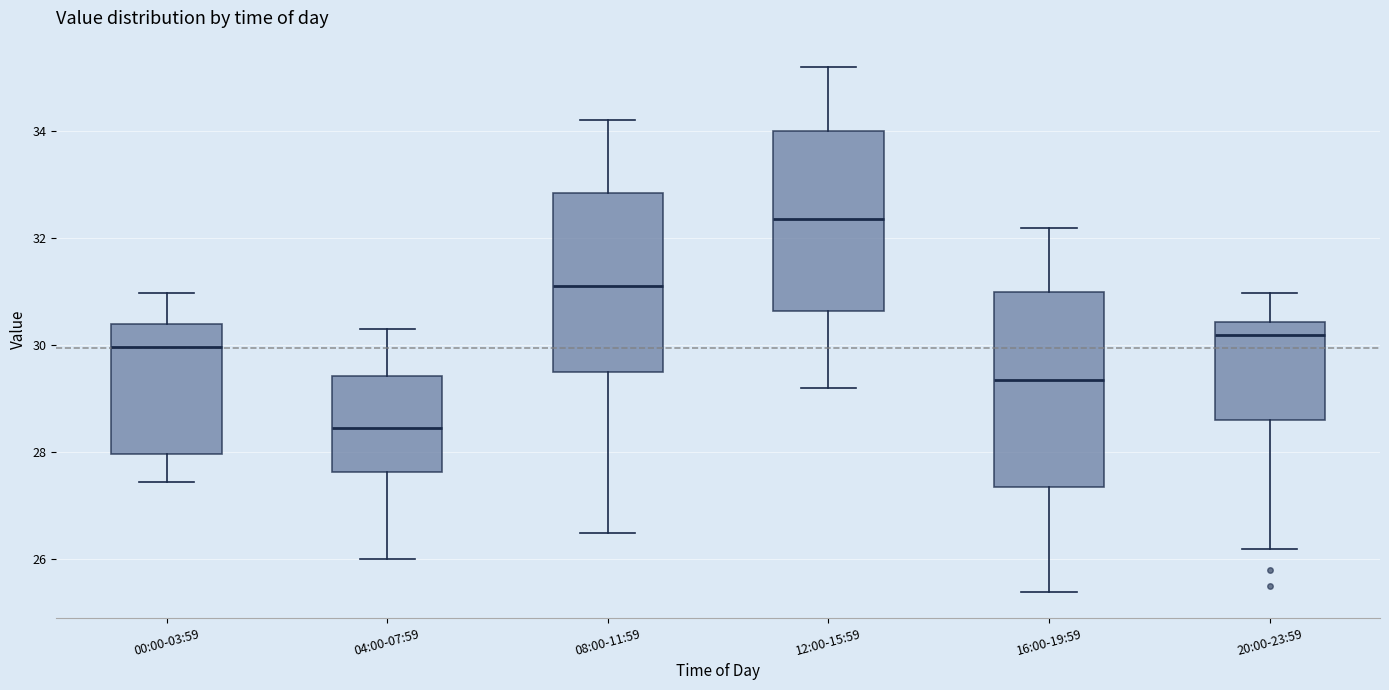

Comparing the boxes themselves (not the whiskers), which one is the tallest?

16:00-19:59